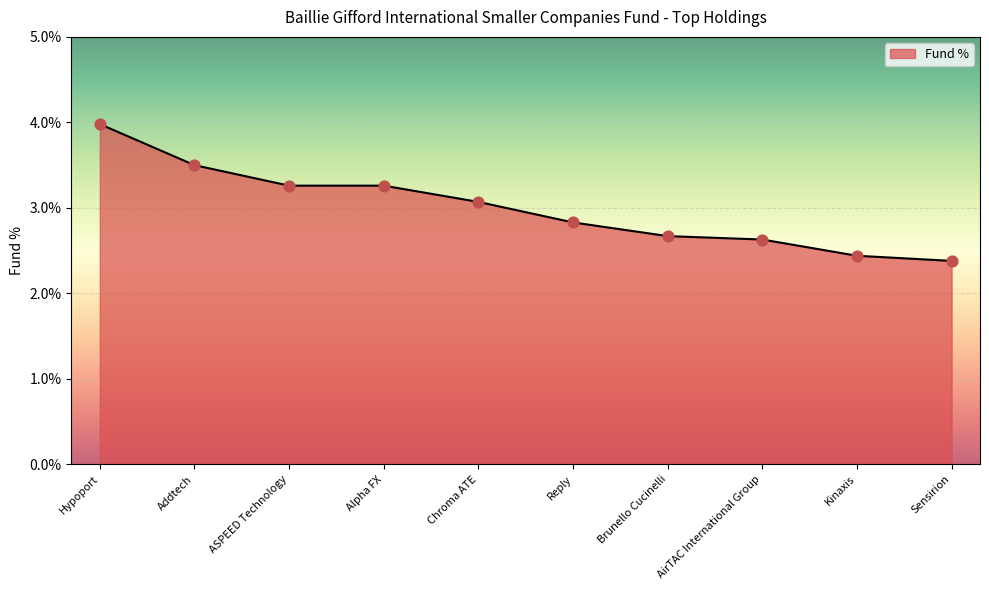

Between Sensirion and Reply, which is larger?

Reply